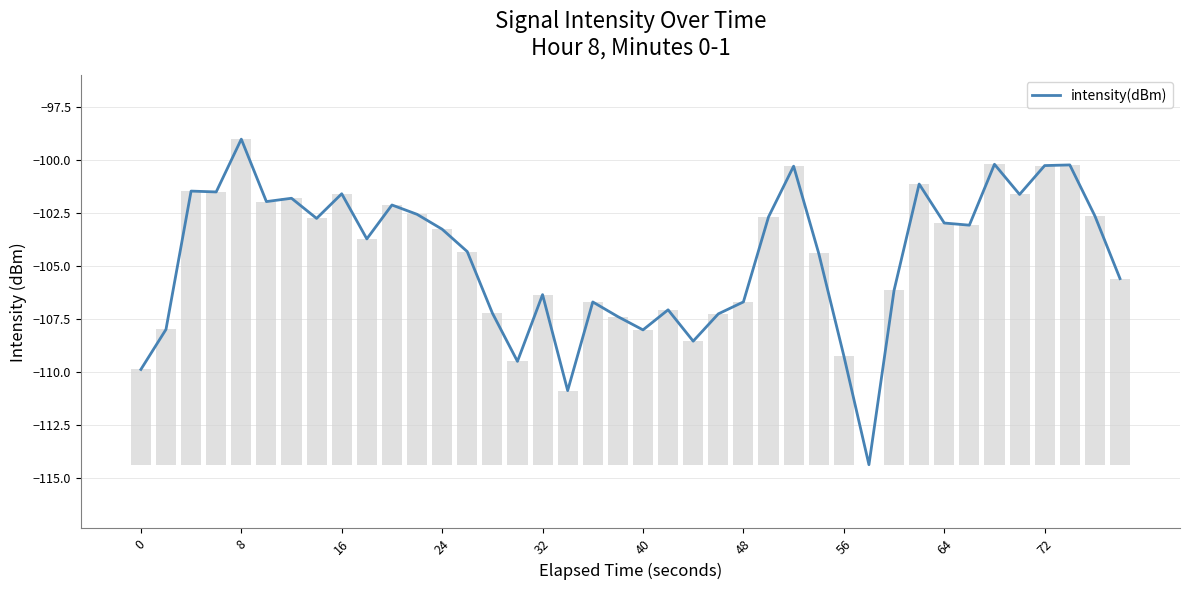

What is the maximum value for intensity(dBm)?

-99.0